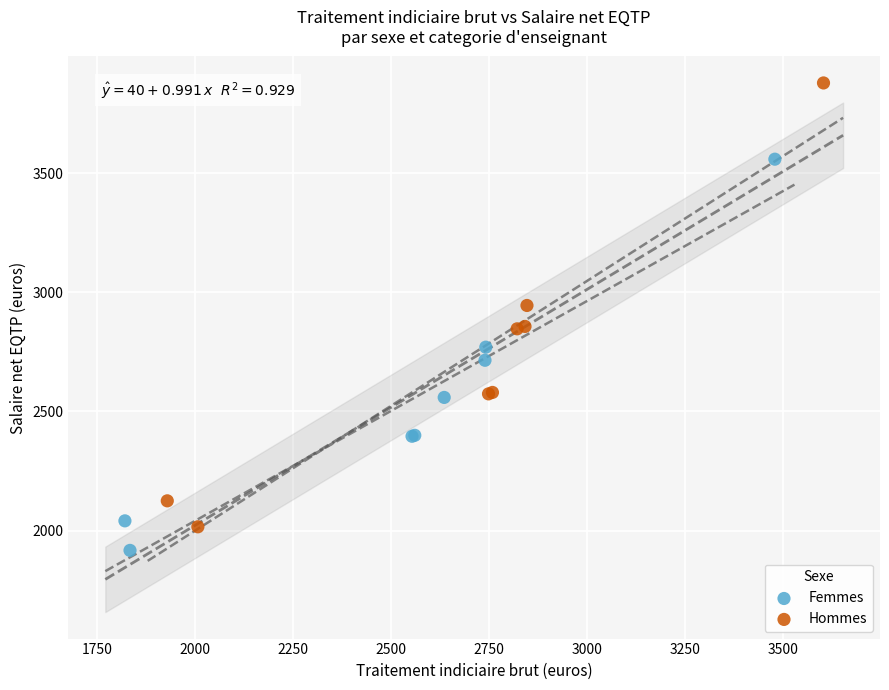

Which series has the largest Y range (max minus min)?

Hommes